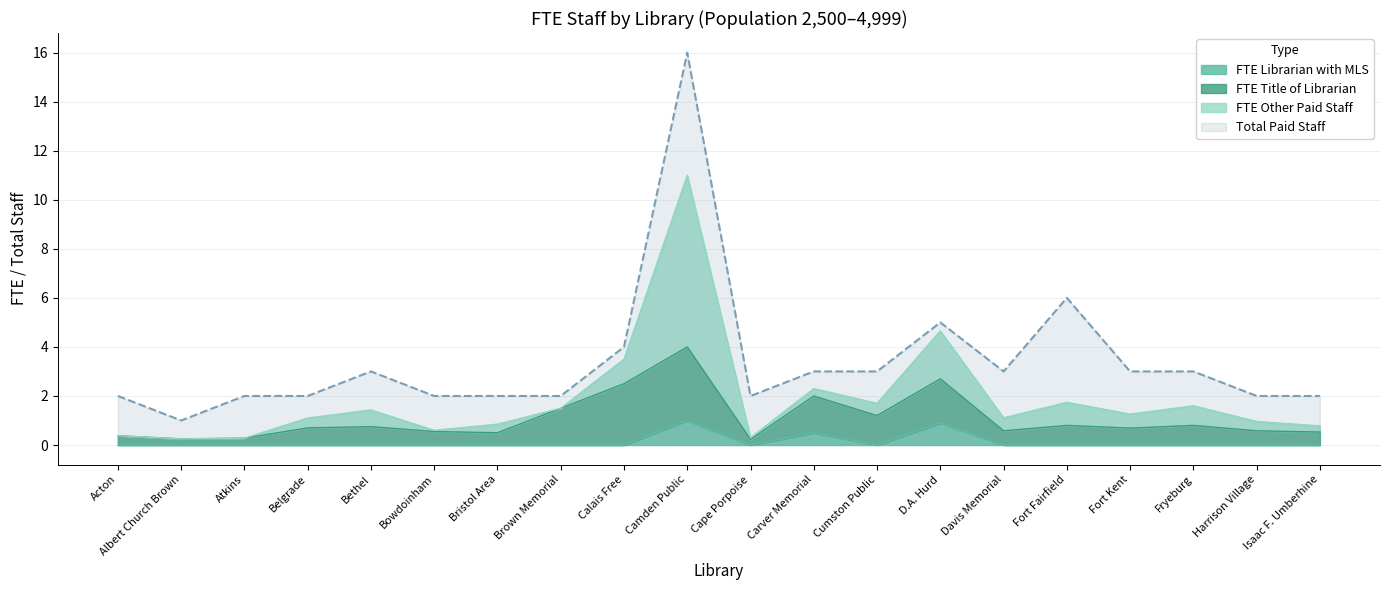

What is the label of the 6th point from the right?

Davis Memorial